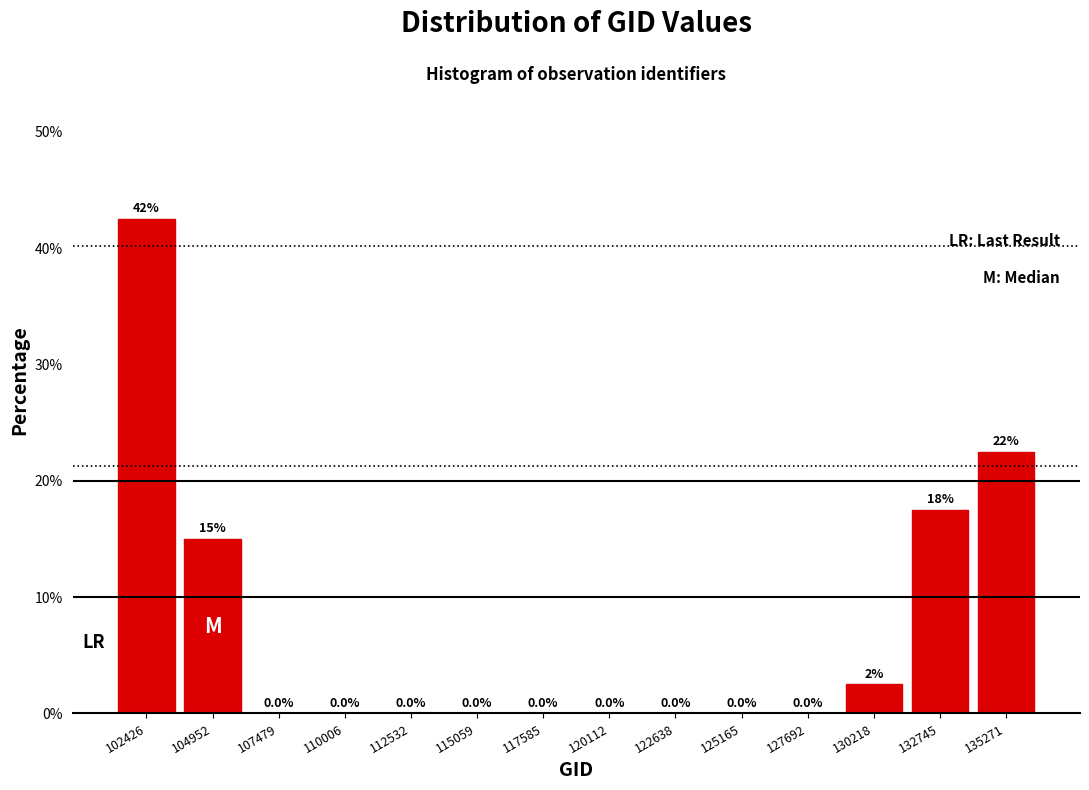

Over which range of the x-axis is the bar tallest?

101000 to 103500